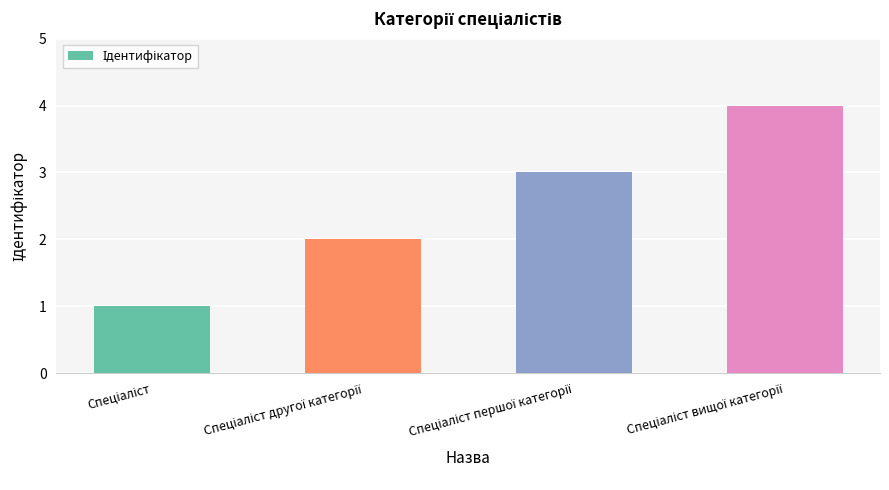

How many data points are less than 3?

2